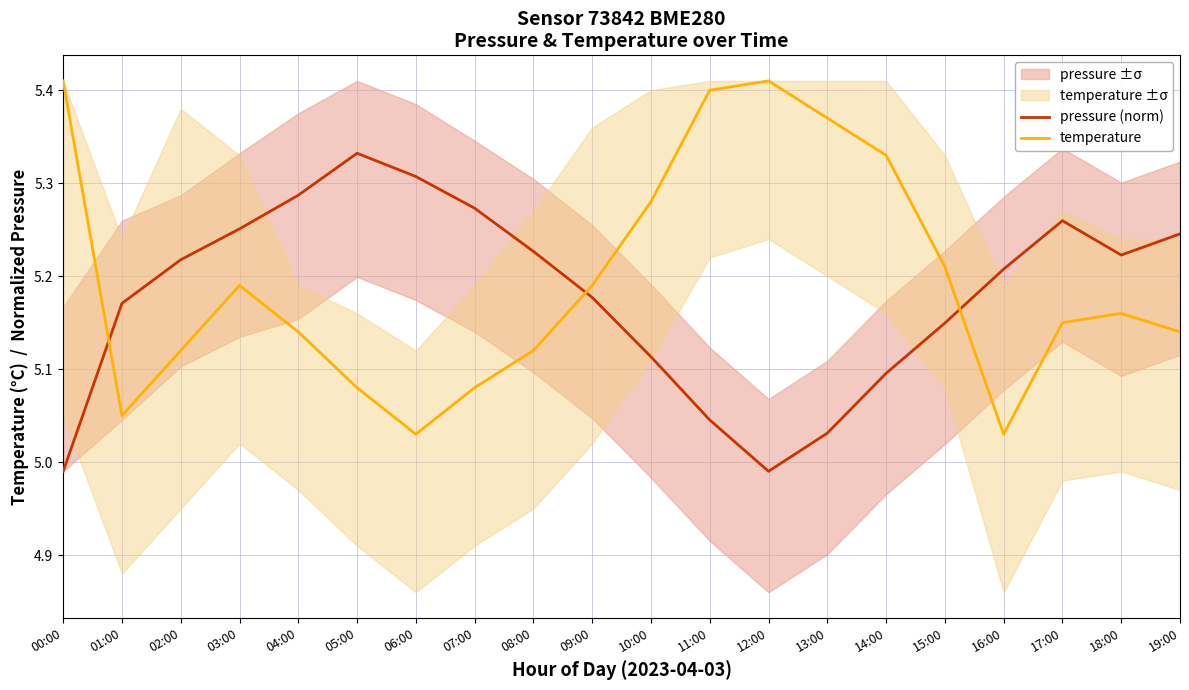

Reading right to left, extract all data points from this chart.

pressure (norm): 5.2	5.2	5.3	5.2	5.1	5.1	5.0	5.0	5.0	5.1	5.2	5.2	5.3	5.3	5.3	5.3	5.3	5.2	5.2	5.0
temperature: 5.1	5.2	5.2	5.0	5.2	5.3	5.4	5.4	5.4	5.3	5.2	5.1	5.1	5.0	5.1	5.1	5.2	5.1	5.0	5.4